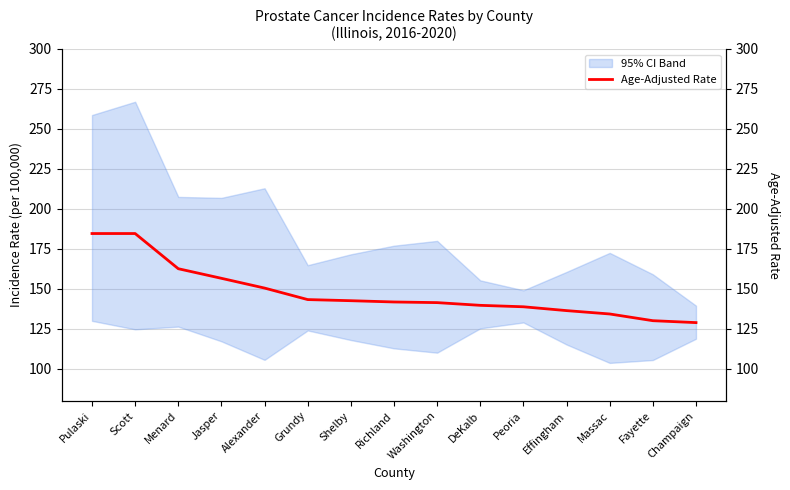

True or false: the data shows 184.6 at Scott.

True